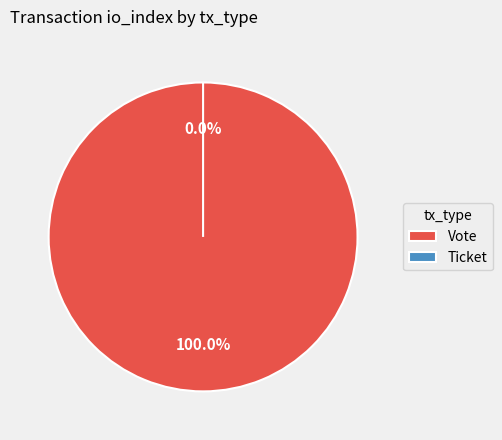

Is there a majority slice in this chart?

Yes